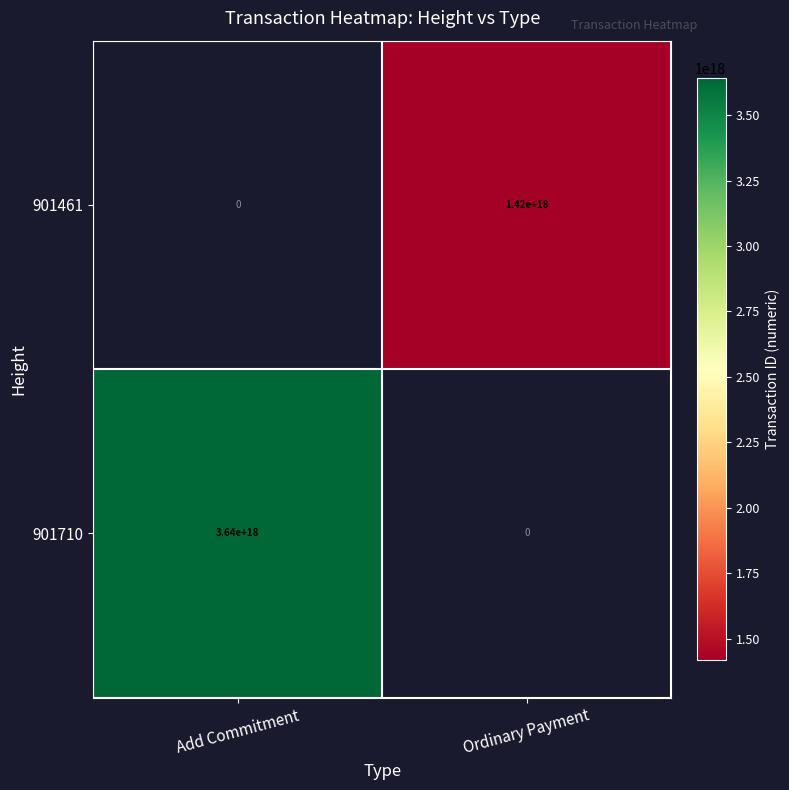

The 901461 series shows 701484386477387776 at Ordinary Payment. True or false?

False